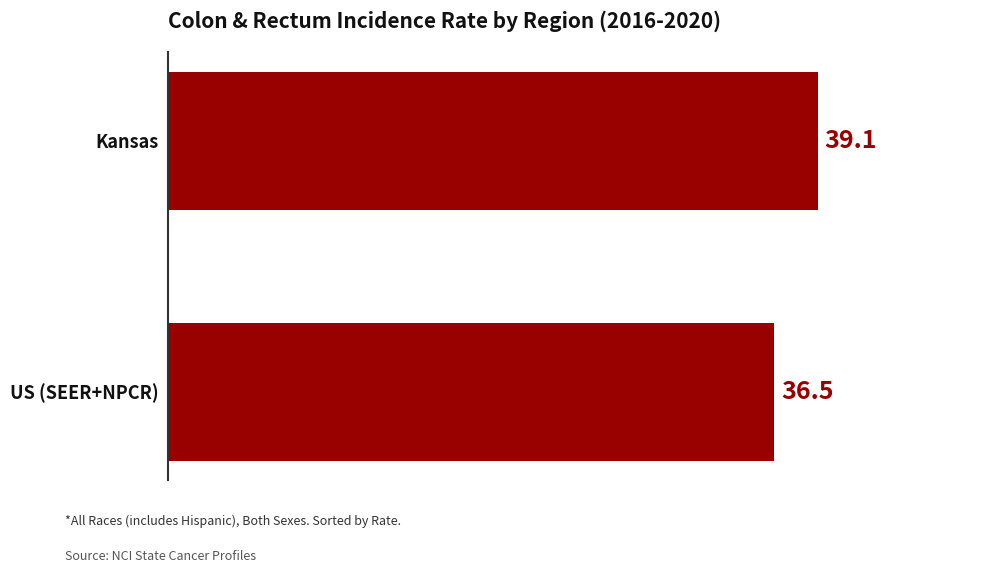

Rank the categories by value from lowest to highest.

US (SEER+NPCR), Kansas